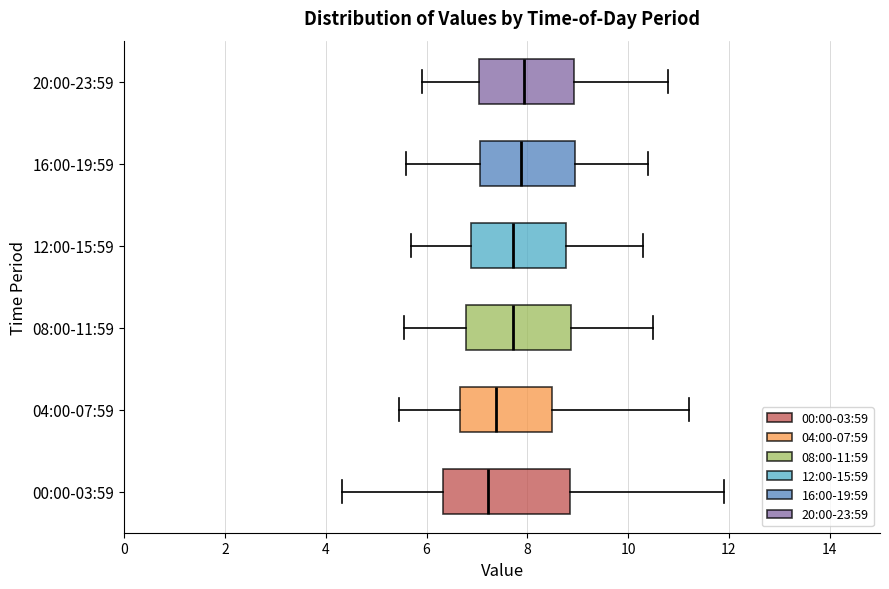

Reading bottom to top, read every box against the x-axis: the position of its median line, the range the box covers, and the ends of its whiskers. The values are not printed on the chart, so give them approximately, as read against the axis.

00:00-03:59: median 7.2, box 6.4 to 8.8, whiskers 4.4 to 12.0
04:00-07:59: median 7.4, box 6.6 to 8.4, whiskers 5.4 to 11.2
08:00-11:59: median 7.8, box 6.8 to 8.8, whiskers 5.6 to 10.6
12:00-15:59: median 7.8, box 6.8 to 8.8, whiskers 5.8 to 10.4
16:00-19:59: median 7.8, box 7.0 to 9.0, whiskers 5.6 to 10.4
20:00-23:59: median 8.0, box 7.0 to 9.0, whiskers 6.0 to 10.8